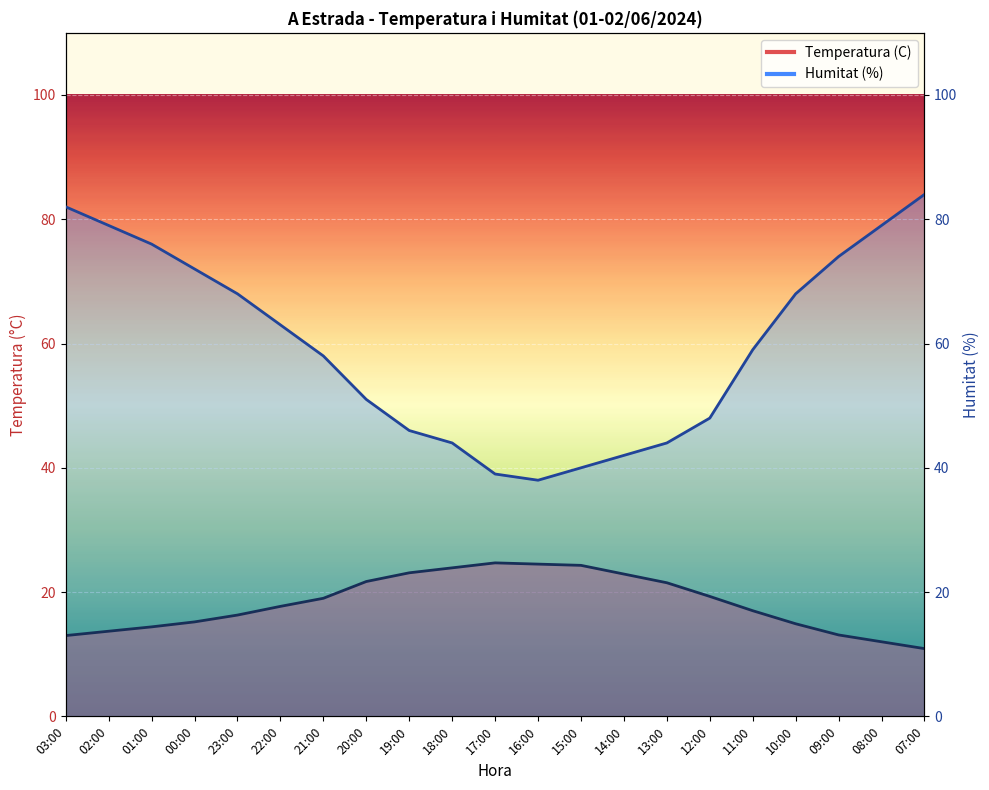

Which series has the largest total across all categories?

Humitat (%)